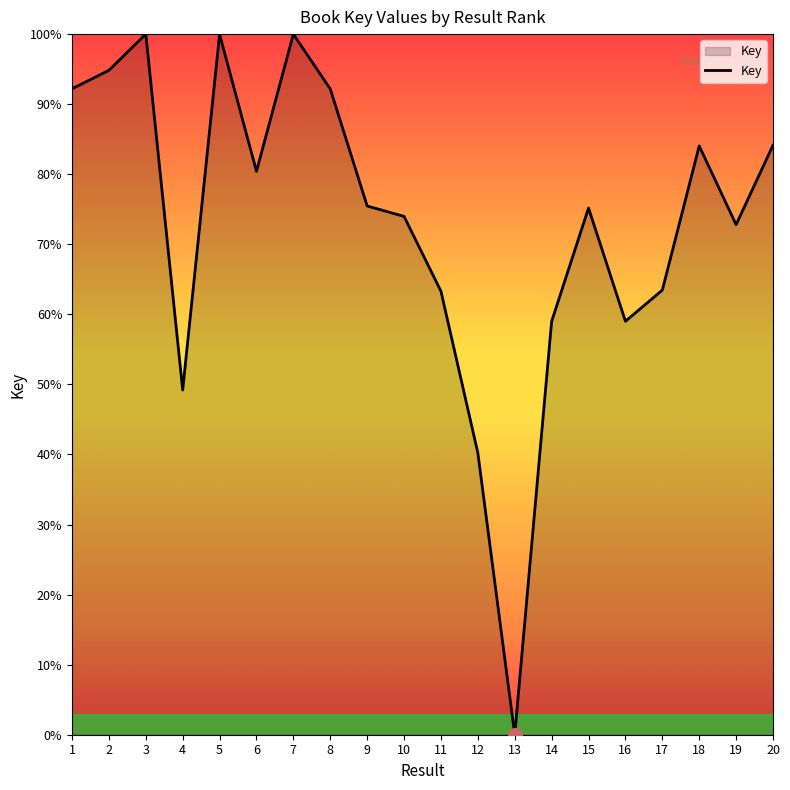

Approximately how many times larger is the value at 17 compared to 5?

0.6